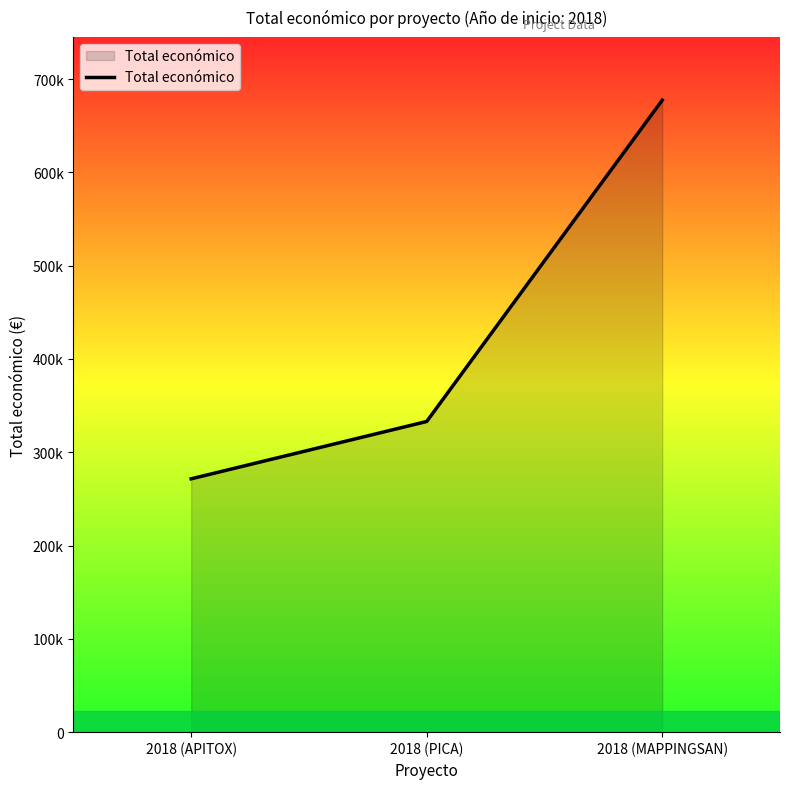

What is the value of the 2nd point from the left?

333001